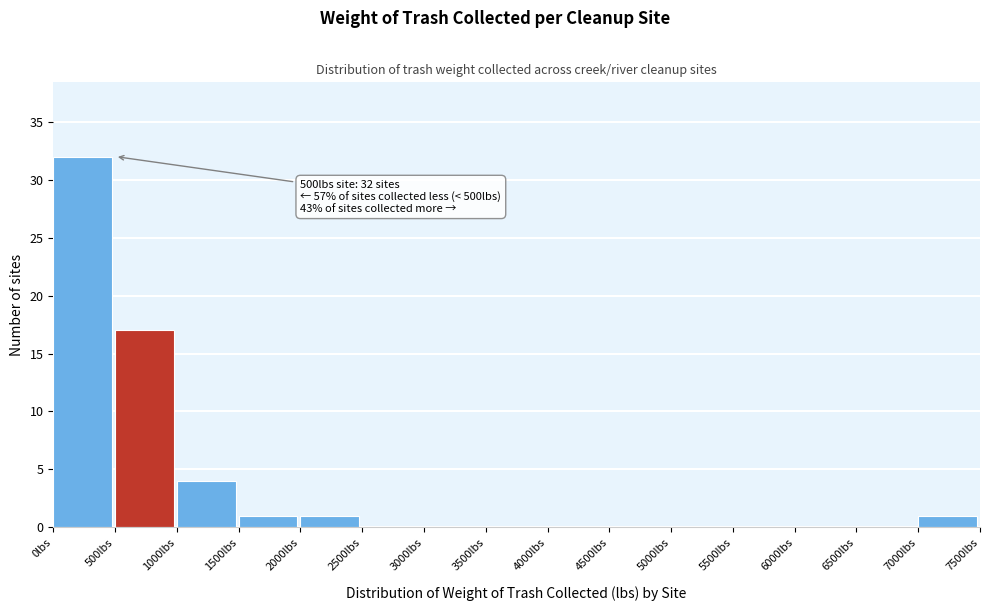

Over which range of the x-axis is the bar tallest?

0 to 500